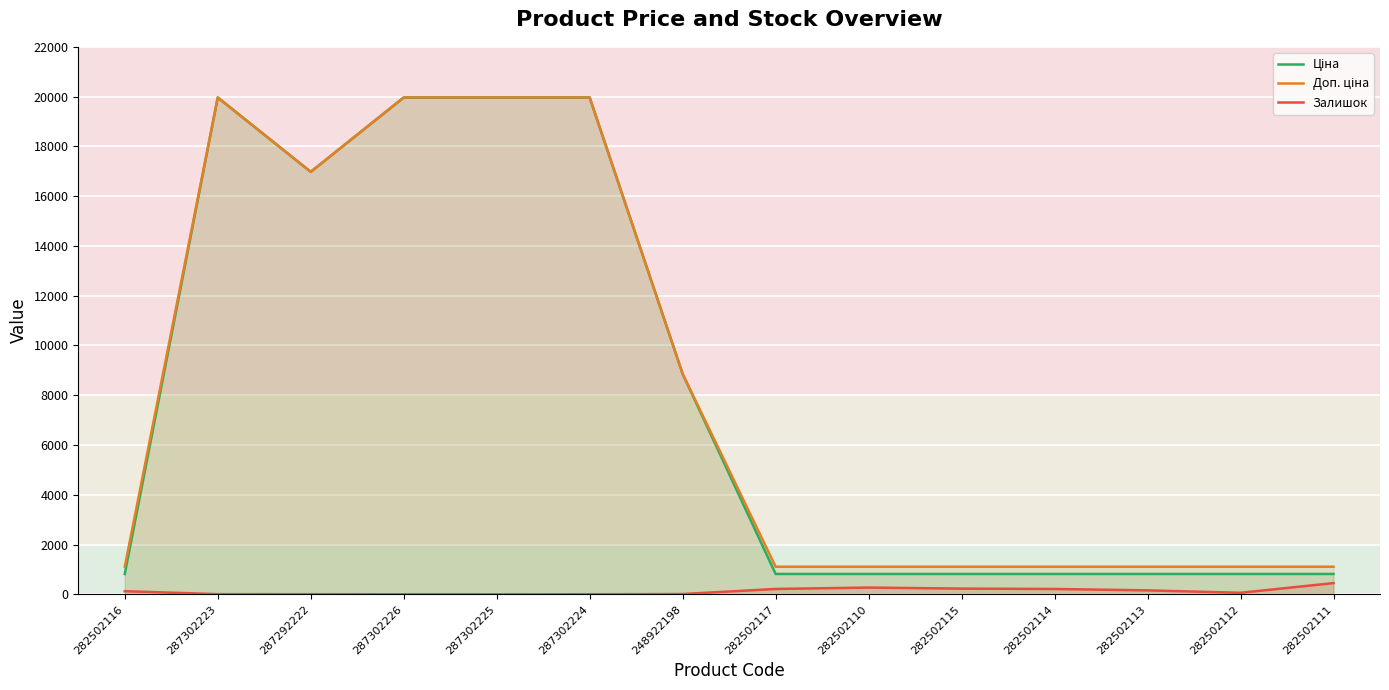

True or false: Залишок has more than 2 interior local peaks.

False